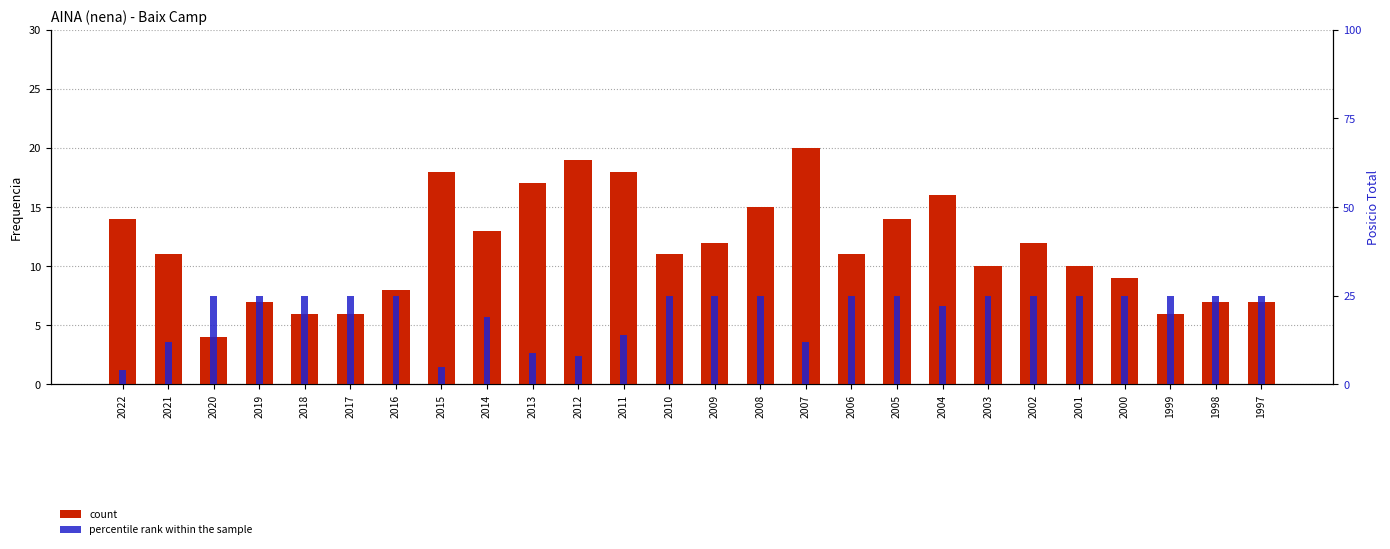

At 2008, list the series in order from largest to smallest.

percentile rank within the sample, count